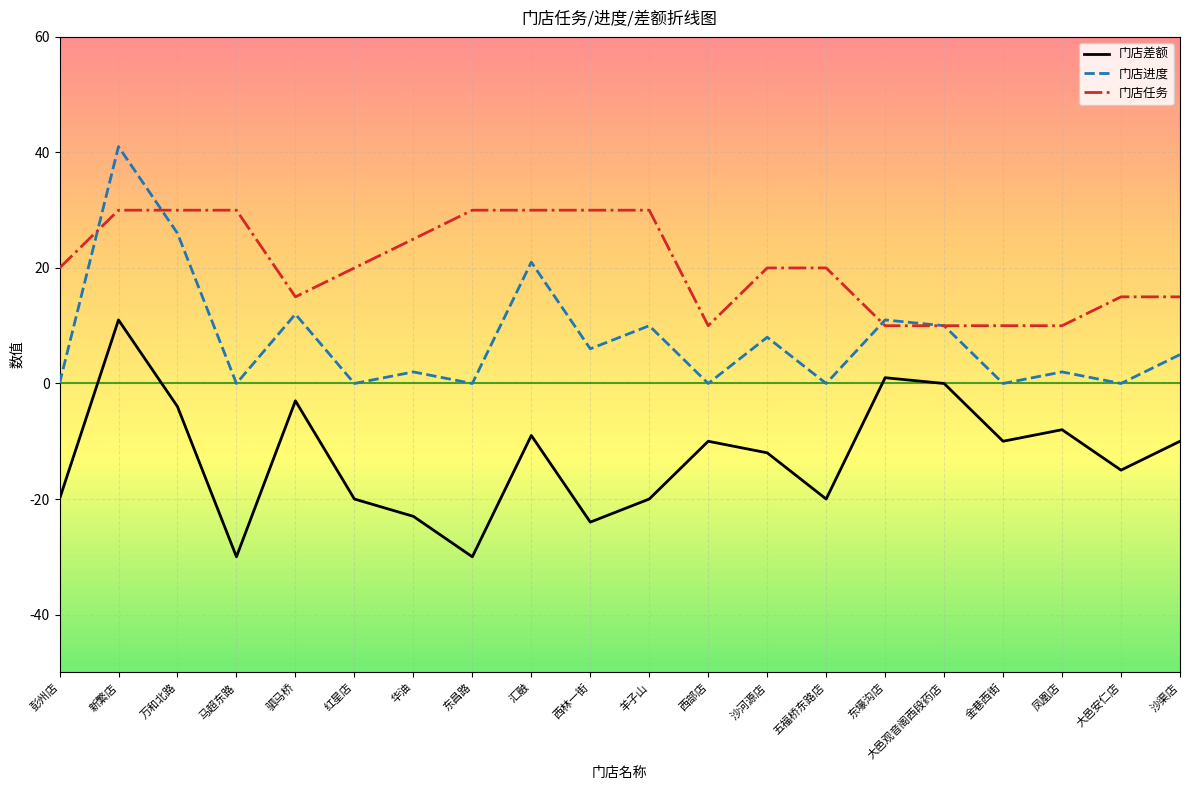

At which label does 门店进度 first exceed 5?

新繁店